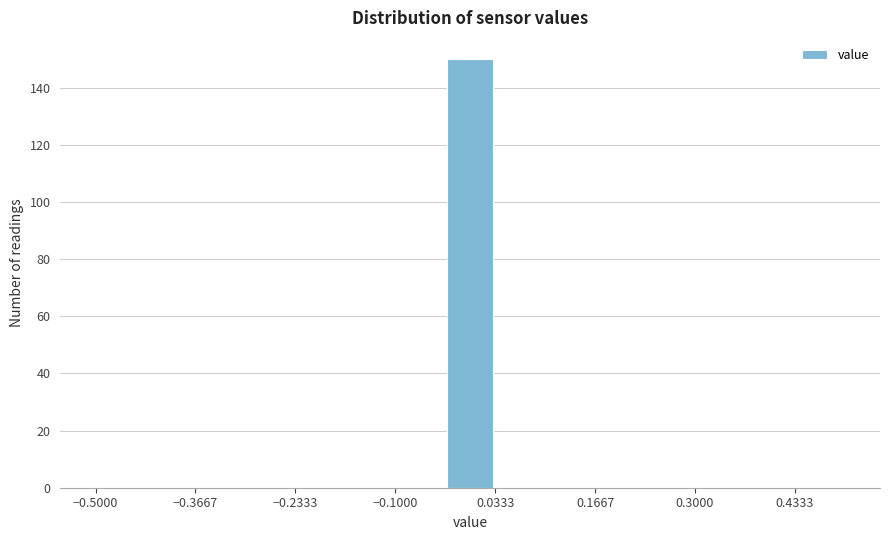

Around what value on the x-axis is the tallest bar? Give the approximate position of its centre, as read against the axis.

0.00